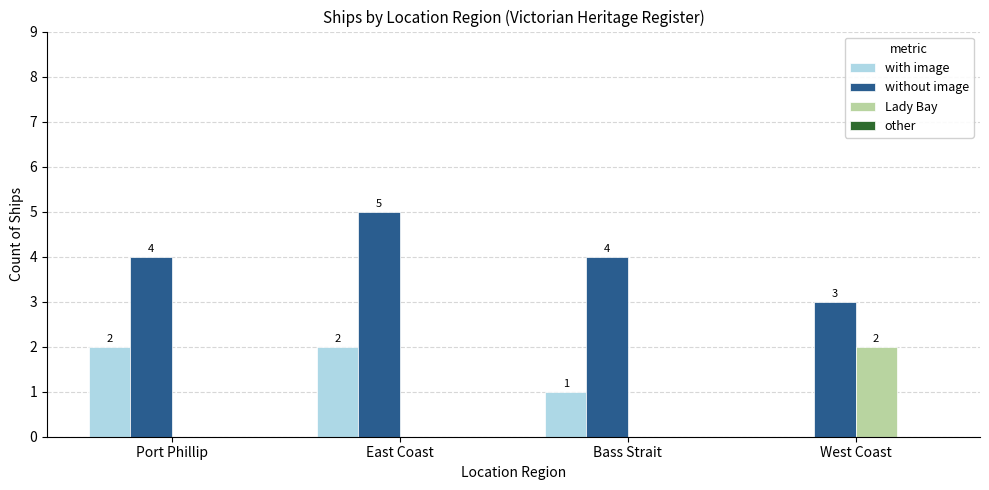

Are the bars horizontal?

No